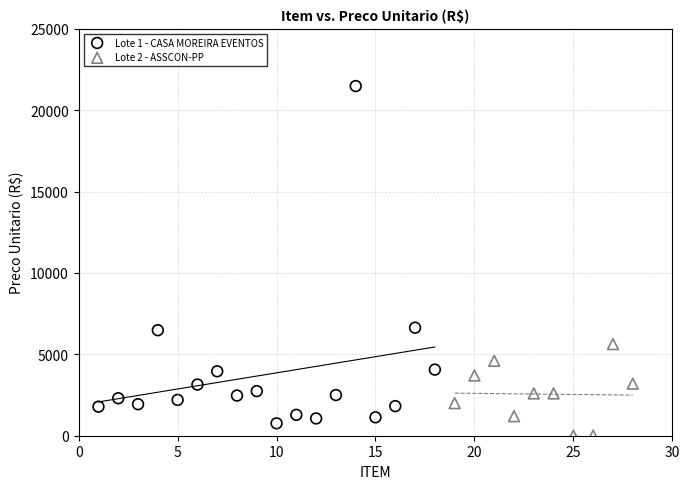

Which series reaches the maximum Y coordinate?

Lote 1 - CASA MOREIRA EVENTOS